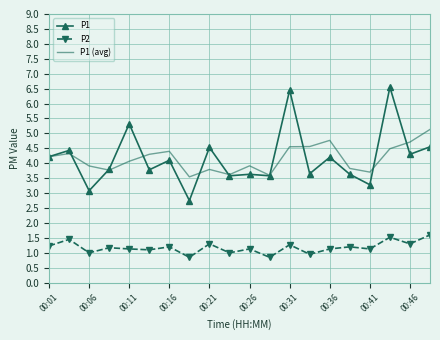

True or false: P2 and P1 intersect in this chart.

False